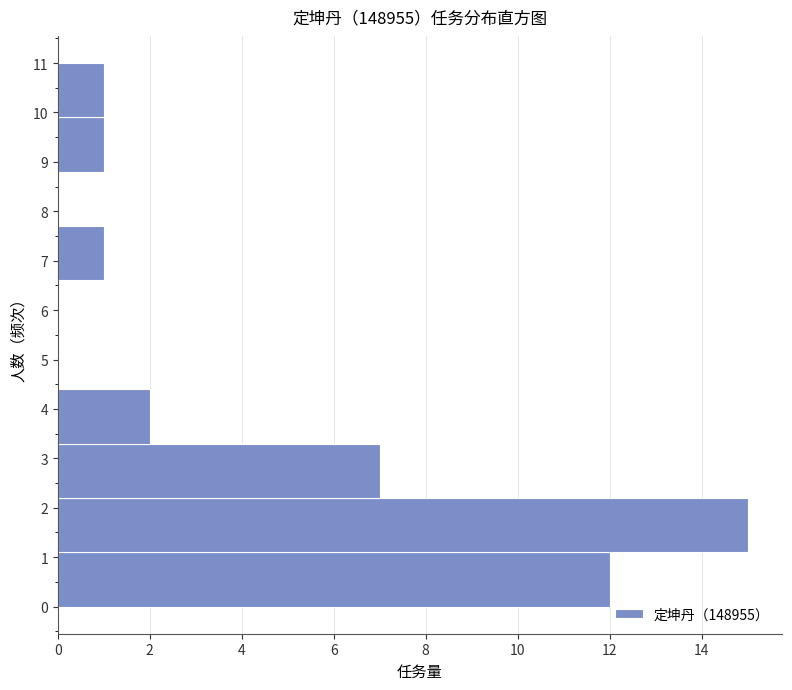

What is the length of the bar covering 0.0 to 1.1 on the y-axis? The values are not printed on the chart, so give them approximately, as read against the axis.

12